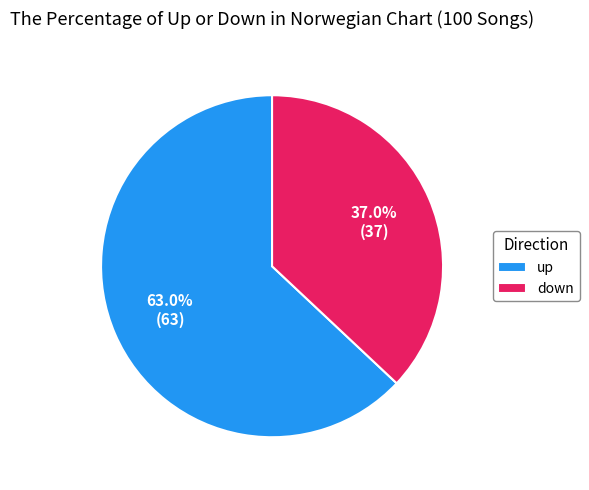

What percentage is the down slice, to the nearest percent?

37%